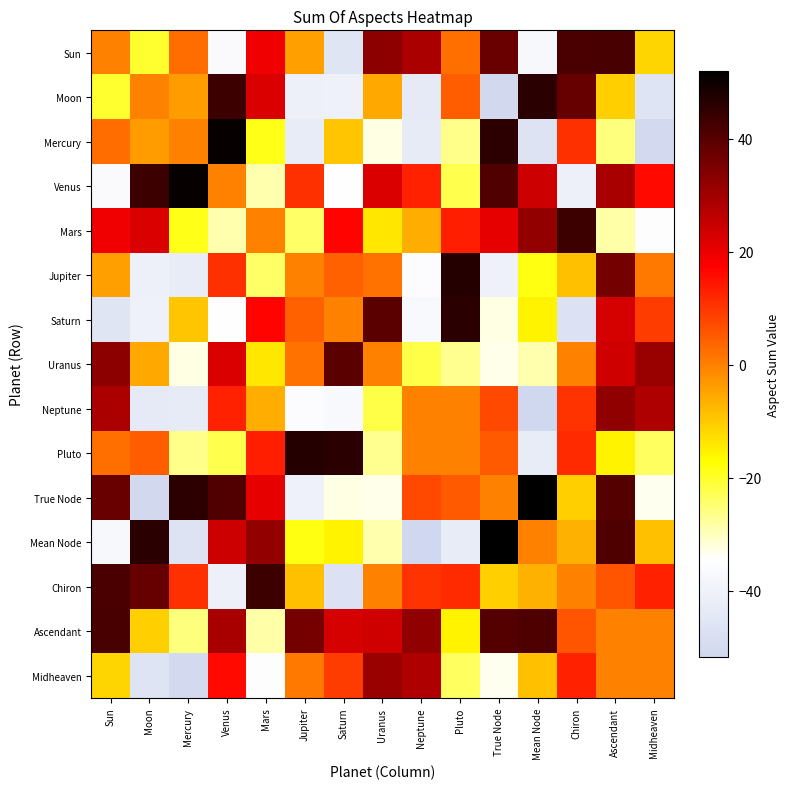

Reading left to right, transcribe all the data shown in this chart.

Sun: Sun=0.0	Moon=-20.2	Mercury=2.9	Venus=-36.0	Mars=19.2	Jupiter=-4.2	Saturn=-45.6	Uranus=32.9	Neptune=28.6	Pluto=2.3	True Node=37.5	Mean Node=-37.2	Chiron=41.5	Ascendant=41.9	Midheaven=-11.3
Moon: Sun=-20.2	Moon=0.0	Mercury=-3.6	Venus=43.9	Mars=22.4	Jupiter=-40.6	Saturn=-40.0	Uranus=-5.1	Neptune=-43.3	Pluto=4.9	True Node=-50.7	Mean Node=46.1	Chiron=37.9	Ascendant=-10.4	Midheaven=-45.7
Mercury: Sun=2.9	Moon=-3.6	Mercury=0.0	Venus=50.9	Mars=-18.7	Jupiter=-42.7	Saturn=-9.3	Uranus=-32.4	Neptune=-43.0	Pluto=-26.5	True Node=45.8	Mean Node=-46.4	Chiron=10.8	Ascendant=-25.5	Midheaven=-50.4
Venus: Sun=-36.0	Moon=43.9	Mercury=50.9	Venus=0.0	Mars=-28.7	Jupiter=10.9	Saturn=-34.6	Uranus=22.4	Neptune=12.8	Pluto=-22.5	True Node=40.8	Mean Node=24.3	Chiron=-40.5	Ascendant=29.1	Midheaven=16.0
Mars: Sun=19.2	Moon=22.4	Mercury=-18.7	Venus=-28.7	Mars=0.0	Jupiter=-23.9	Saturn=17.1	Uranus=-13.7	Neptune=-6.2	Pluto=13.3	True Node=20.7	Mean Node=32.1	Chiron=43.8	Ascendant=-28.6	Midheaven=-35.0
Jupiter: Sun=-4.2	Moon=-40.6	Mercury=-42.7	Venus=10.9	Mars=-23.9	Jupiter=0.0	Saturn=4.3	Uranus=2.0	Neptune=-35.2	Pluto=46.8	True Node=-40.1	Mean Node=-18.4	Chiron=-8.5	Ascendant=35.9	Midheaven=1.2
Saturn: Sun=-45.6	Moon=-40.0	Mercury=-9.3	Venus=-34.6	Mars=17.1	Jupiter=4.3	Saturn=0.0	Uranus=39.6	Neptune=-36.8	Pluto=46.0	True Node=-32.5	Mean Node=-15.5	Chiron=-47.1	Ascendant=23.2	Midheaven=9.4
Uranus: Sun=32.9	Moon=-5.1	Mercury=-32.4	Venus=22.4	Mars=-13.7	Jupiter=2.0	Saturn=39.6	Uranus=0.0	Neptune=-21.9	Pluto=-26.8	True Node=-32.9	Mean Node=-28.8	Chiron=0.0	Ascendant=23.8	Midheaven=31.0
Neptune: Sun=28.6	Moon=-43.3	Mercury=-43.0	Venus=12.8	Mars=-6.2	Jupiter=-35.2	Saturn=-36.8	Uranus=-21.9	Neptune=0.0	Pluto=0.0	True Node=7.8	Mean Node=-51.7	Chiron=10.3	Ascendant=32.4	Midheaven=28.5
Pluto: Sun=2.3	Moon=4.9	Mercury=-26.5	Venus=-22.5	Mars=13.3	Jupiter=46.8	Saturn=46.0	Uranus=-26.8	Neptune=0.0	Pluto=0.0	True Node=5.2	Mean Node=-42.7	Chiron=11.5	Ascendant=-15.3	Midheaven=-23.4
True Node: Sun=37.5	Moon=-50.7	Mercury=45.8	Venus=40.8	Mars=20.7	Jupiter=-40.1	Saturn=-32.5	Uranus=-32.9	Neptune=7.8	Pluto=5.2	True Node=0.0	Mean Node=52.0	Chiron=-10.6	Ascendant=40.4	Midheaven=-33.2
Mean Node: Sun=-37.2	Moon=46.1	Mercury=-46.4	Venus=24.3	Mars=32.1	Jupiter=-18.4	Saturn=-15.5	Uranus=-28.8	Neptune=-51.7	Pluto=-42.7	True Node=52.0	Mean Node=0.0	Chiron=-6.7	Ascendant=41.2	Midheaven=-8.4
Chiron: Sun=41.5	Moon=37.9	Mercury=10.8	Venus=-40.5	Mars=43.8	Jupiter=-8.5	Saturn=-47.1	Uranus=0.0	Neptune=10.3	Pluto=11.5	True Node=-10.6	Mean Node=-6.7	Chiron=0.0	Ascendant=5.9	Midheaven=13.1
Ascendant: Sun=41.9	Moon=-10.4	Mercury=-25.5	Venus=29.1	Mars=-28.6	Jupiter=35.9	Saturn=23.2	Uranus=23.8	Neptune=32.4	Pluto=-15.3	True Node=40.4	Mean Node=41.2	Chiron=5.9	Ascendant=0.0	Midheaven=-0.1
Midheaven: Sun=-11.3	Moon=-45.7	Mercury=-50.4	Venus=16.0	Mars=-35.0	Jupiter=1.2	Saturn=9.4	Uranus=31.0	Neptune=28.5	Pluto=-23.4	True Node=-33.2	Mean Node=-8.4	Chiron=13.1	Ascendant=-0.1	Midheaven=0.0